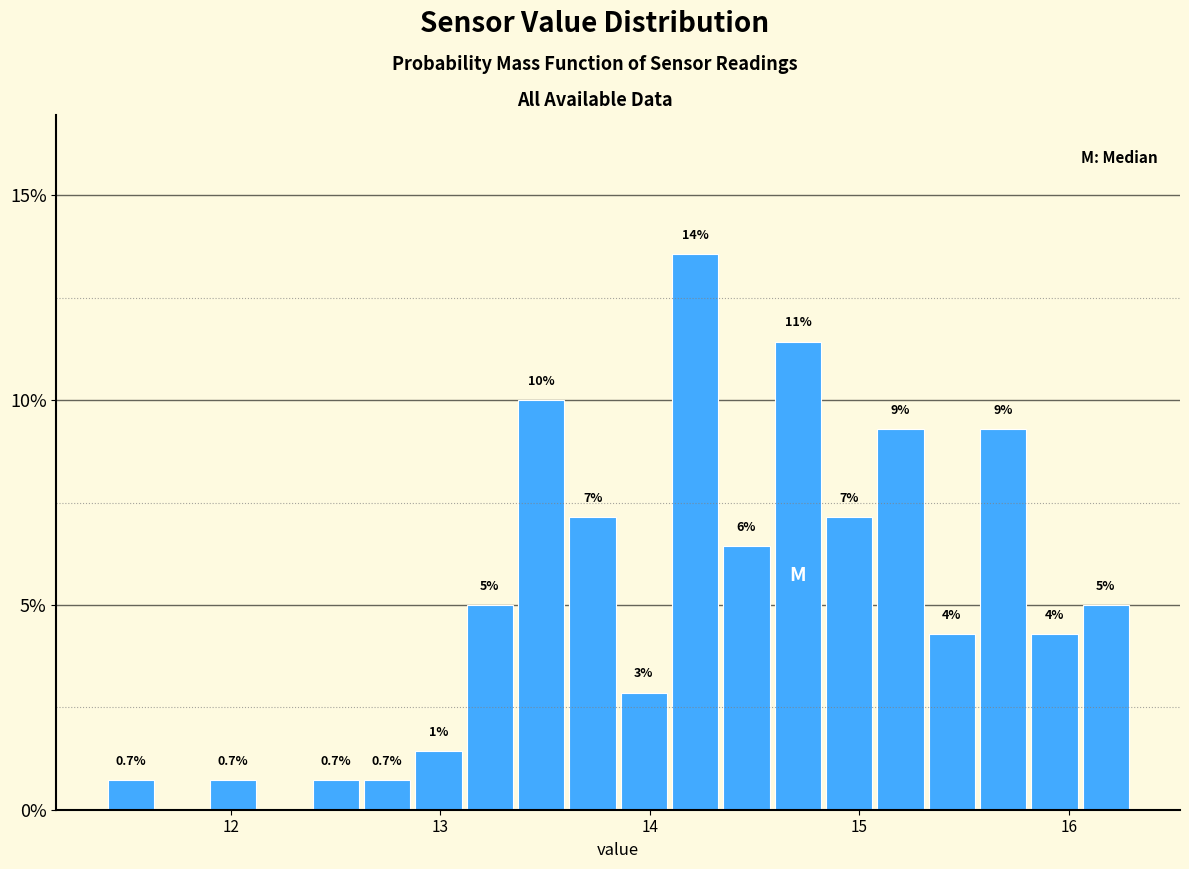

Read against the x-axis, roughly where is the centre of the tallest bar?

14.2